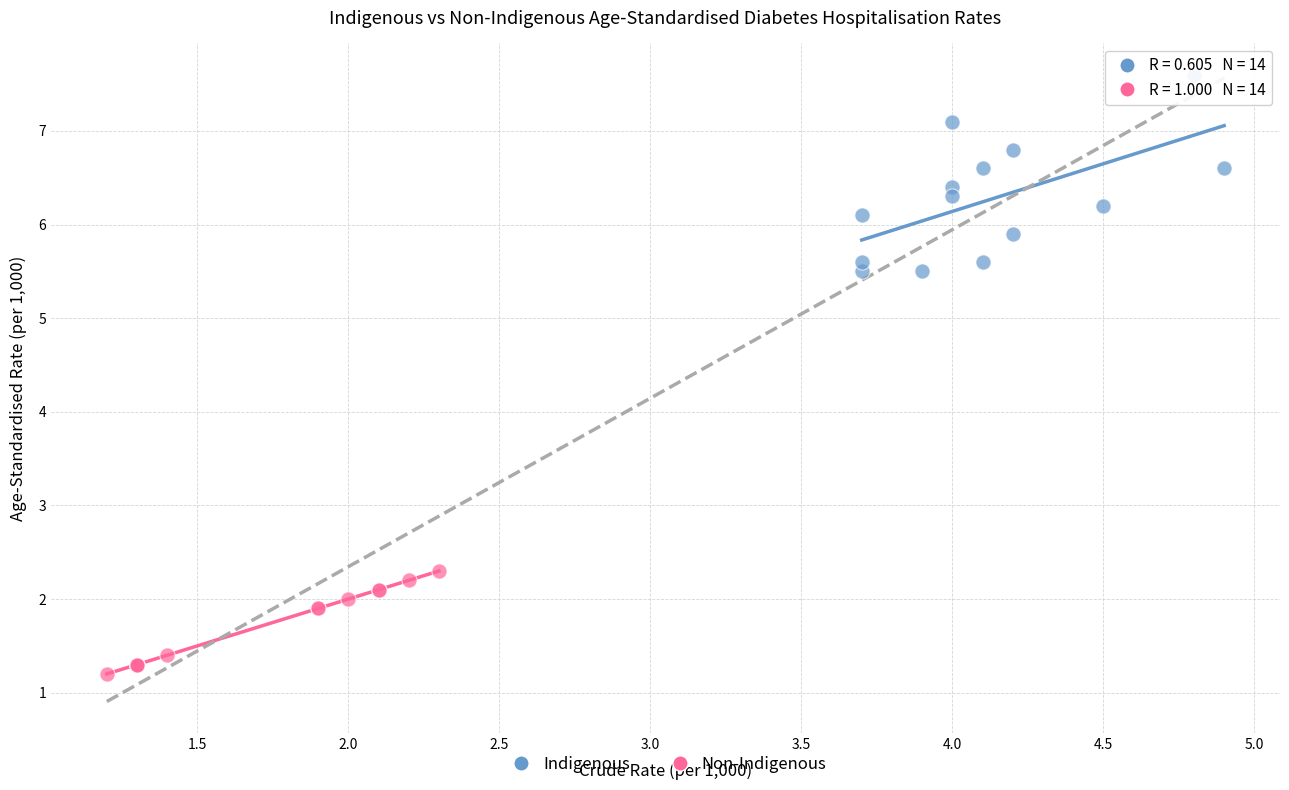

Which series contains the highest Y value?

Indigenous